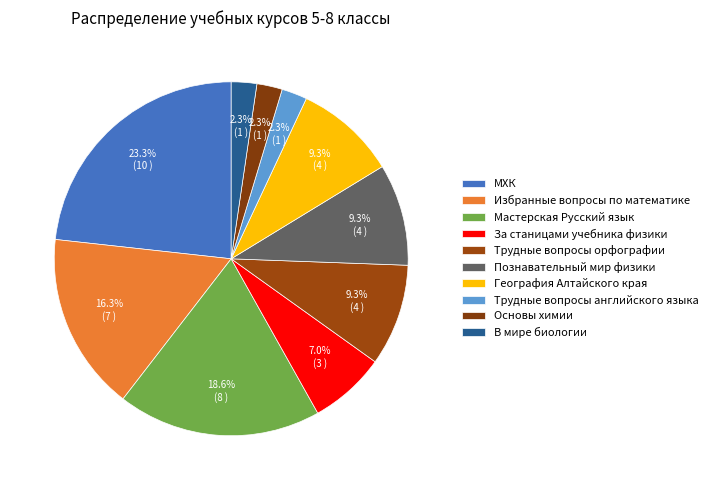

Which has a higher value, МХК or Основы химии?

МХК